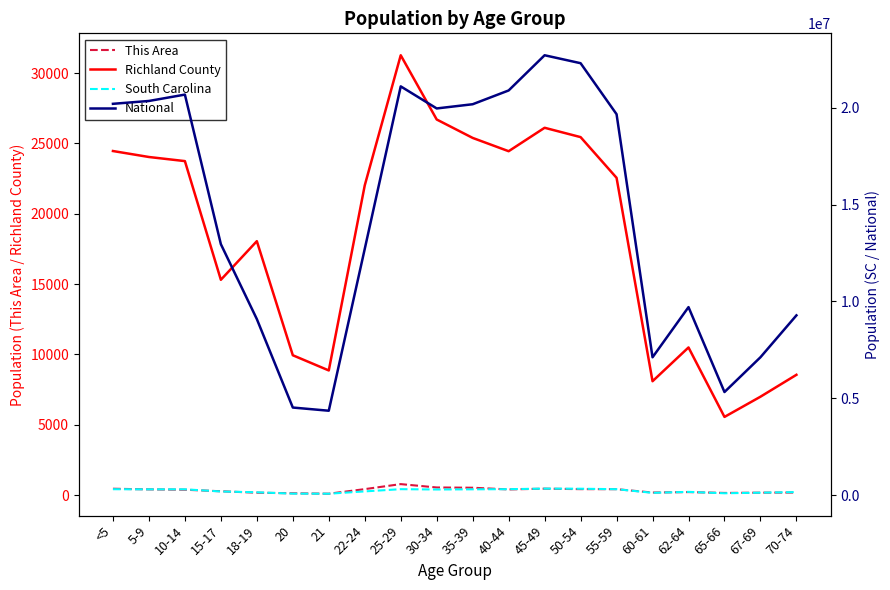

True or false: Richland County and National intersect in this chart.

False